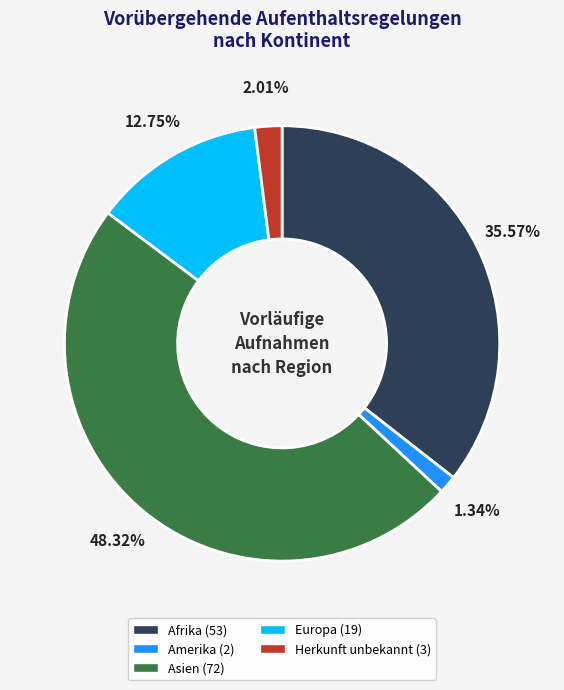

To the nearest percent, what is the difference between the largest and smallest slice percentages?

47%